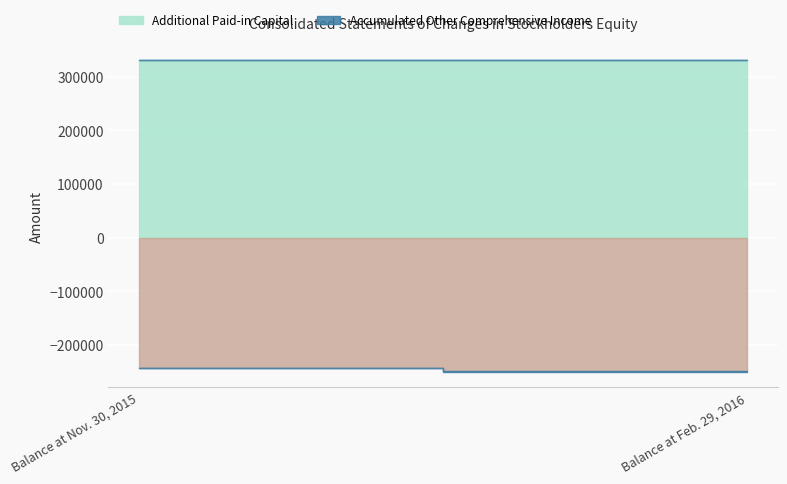

What is the sum of the Accumulated Deficit values at Balance at Nov. 30, 2015 and Balance at Feb. 29, 2016?

-491228